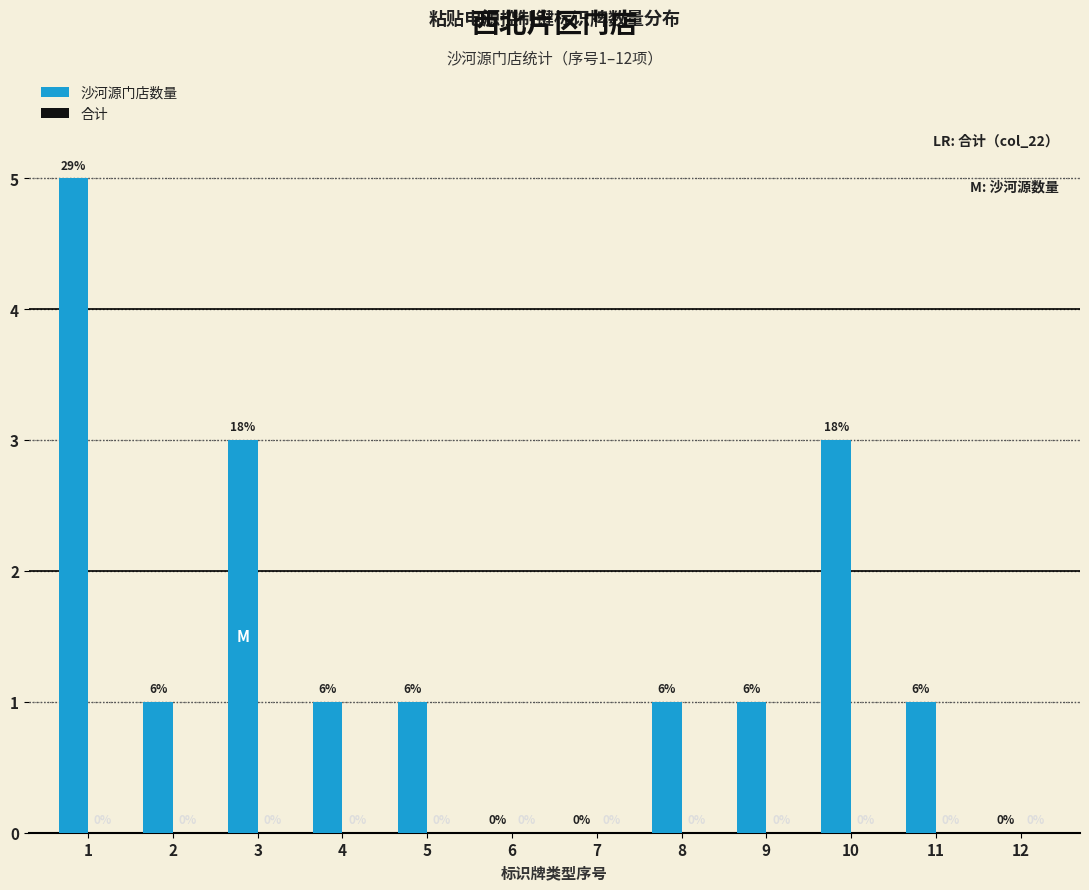

Reading left to right, what are all the values shown in this chart?

1=5	2=1	3=3	4=1	5=1	6=0	7=0	8=1	9=1	10=3	11=1	12=0